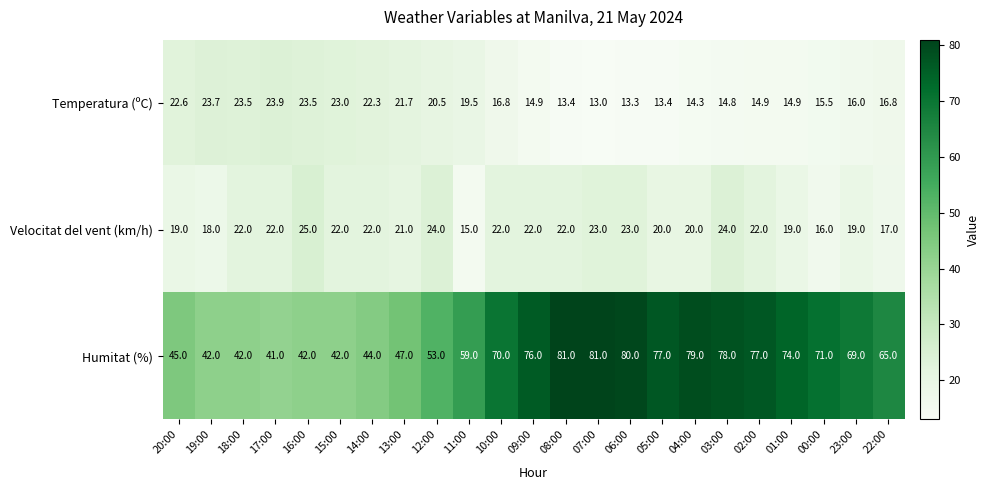

Is it true that Humitat (%) equals 40.7 at 07:00?

False